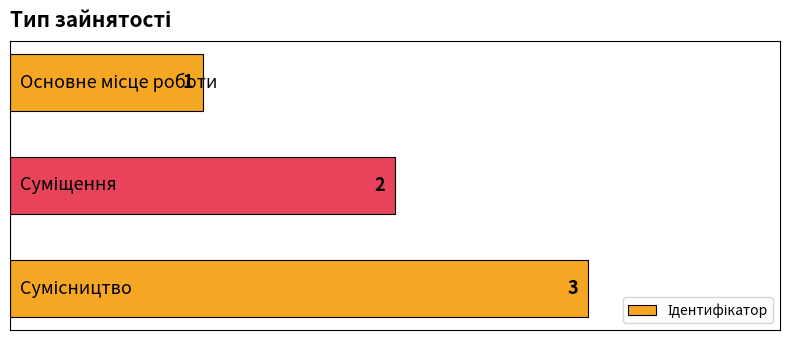

What is the maximum value shown in the chart?

3